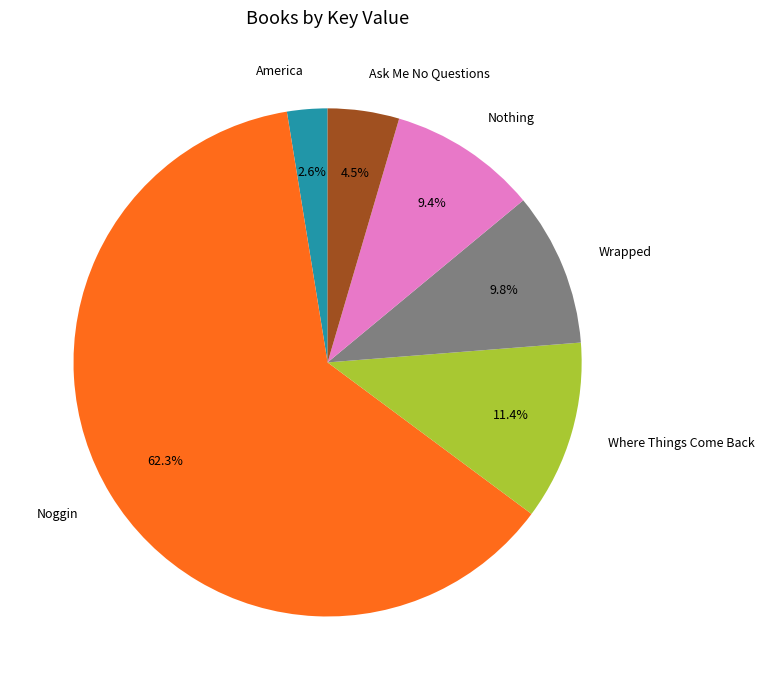

Which slice is the largest?

Noggin